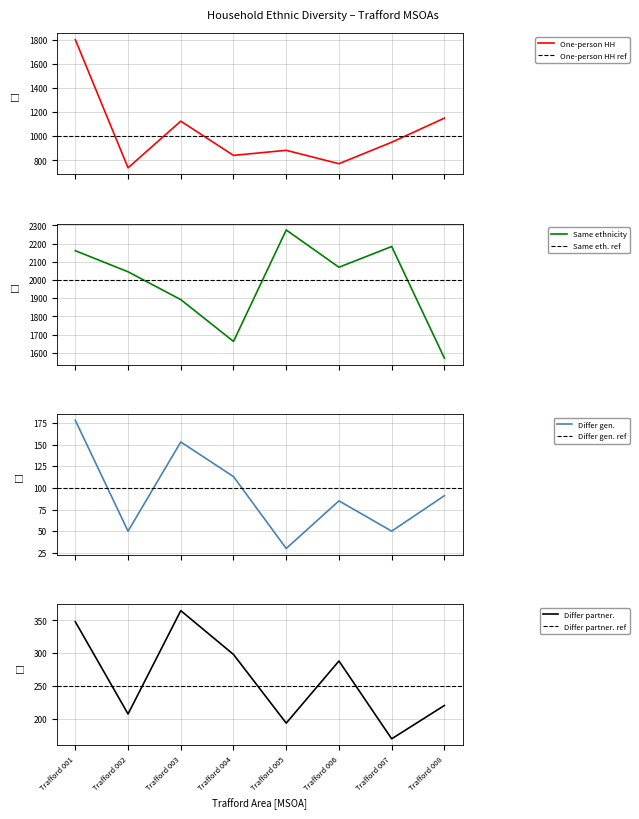

What is the highest value of the Ethnic groups differ between generations series?

178